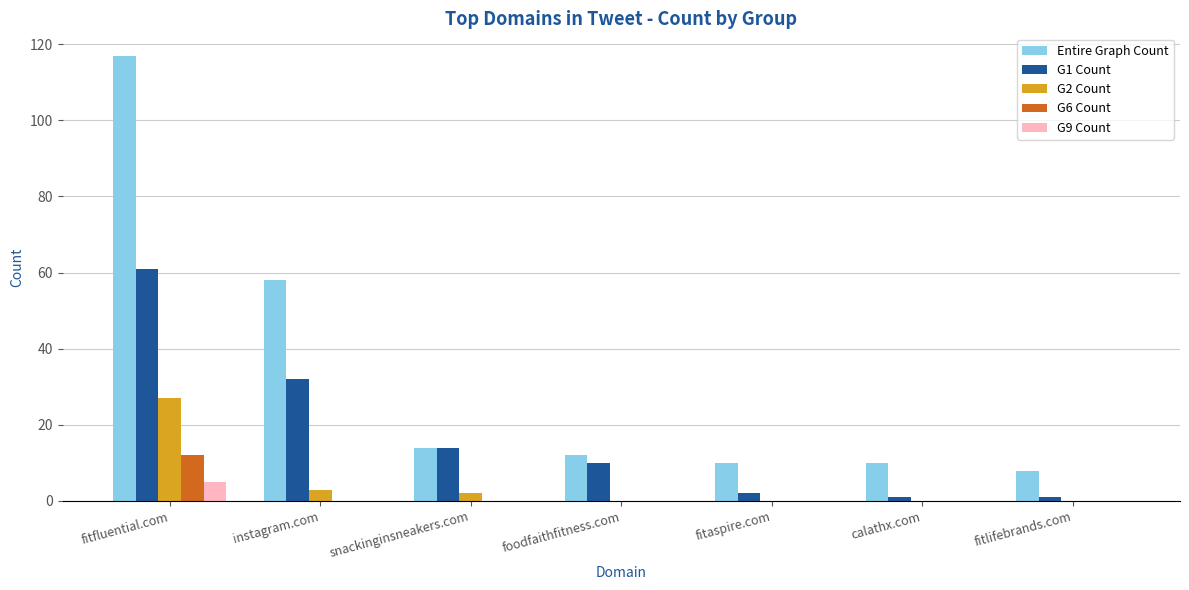

Is the value of Entire Graph Count at fitlifebrands.com greater than the value of G1 Count at fitlifebrands.com?

Yes